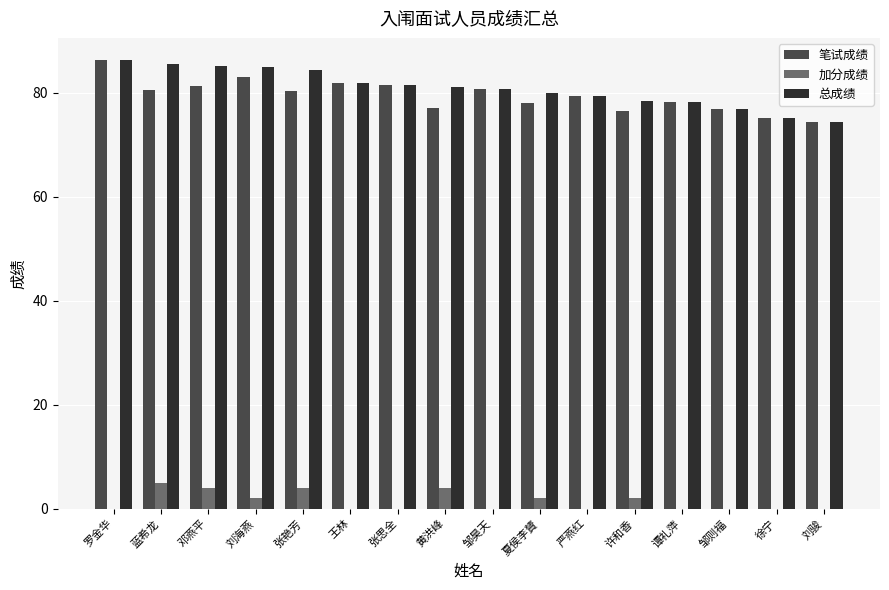

The value of 加分成绩 at 张艳芳 is 4.0. True or false?

True